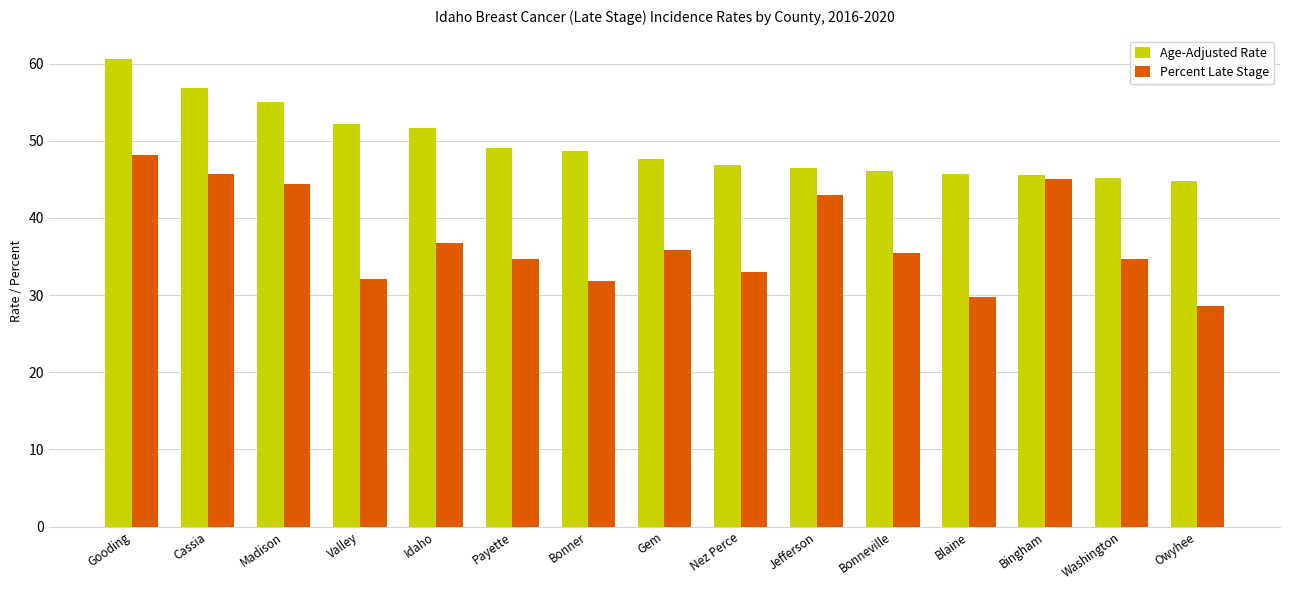

The value of Age-Adjusted Rate at Blaine is 45.7. True or false?

True